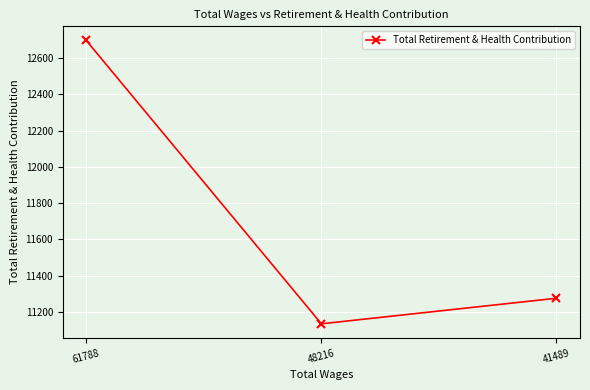

Which label corresponds to the largest value in the chart?

61788